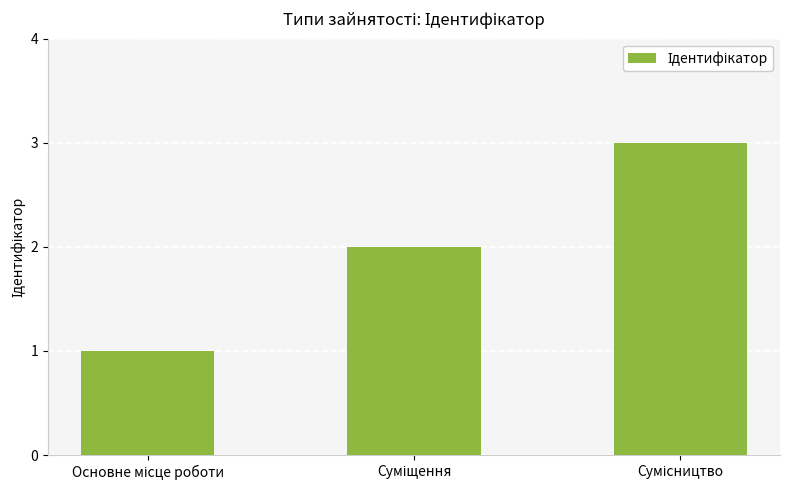

How many categories are shown in the chart?

3